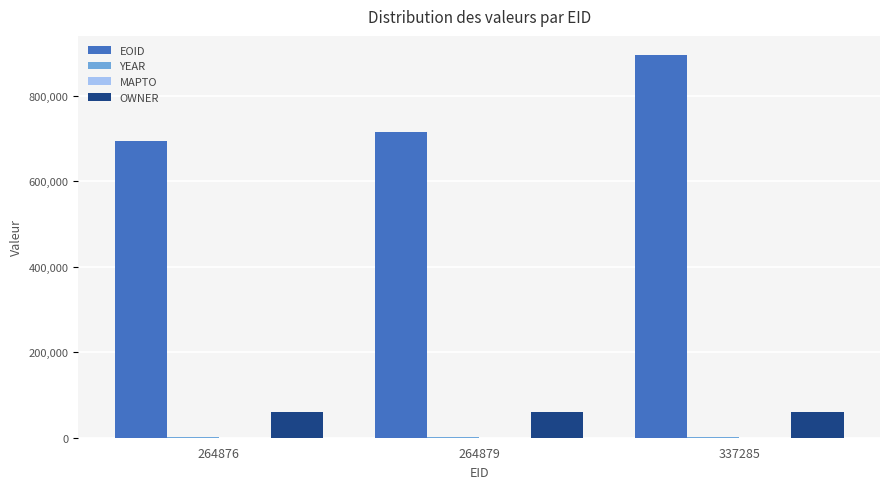

The EOID series shows 714899 at 264879. True or false?

True